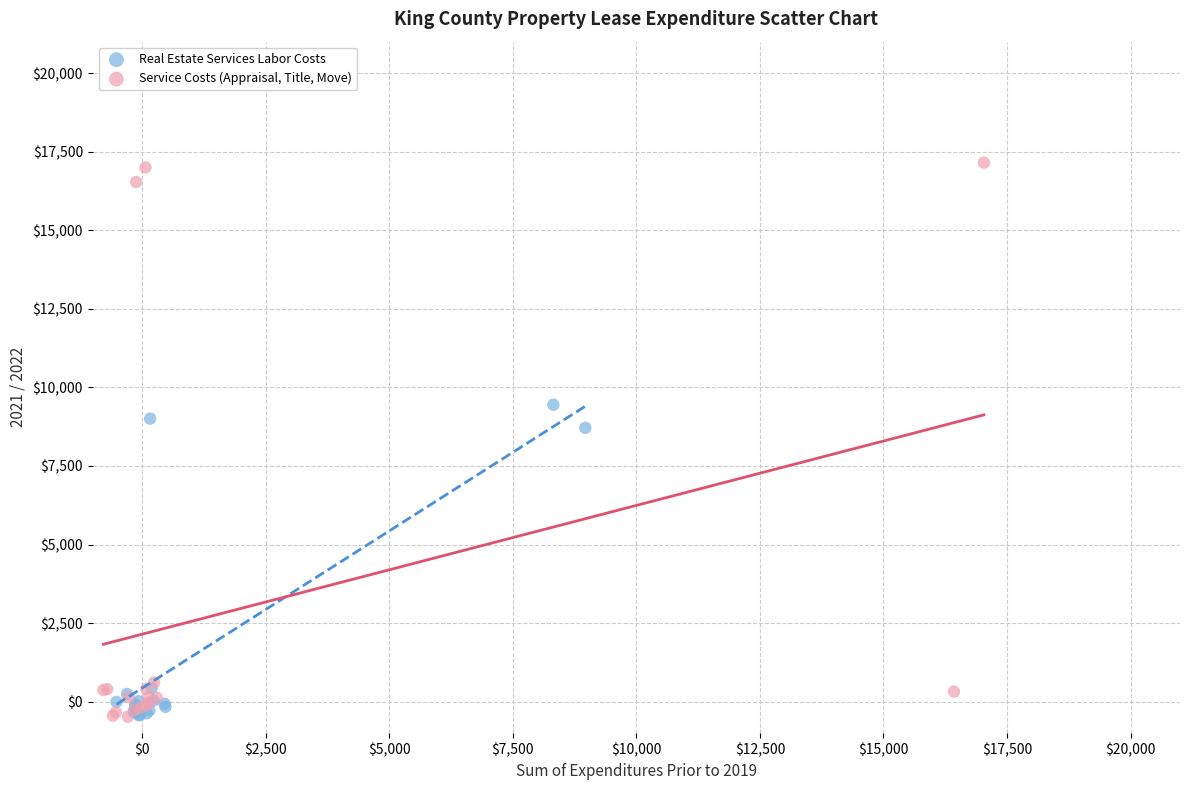

Which series has the widest spread of Y values?

Service Costs (Appraisal, Title, Move)